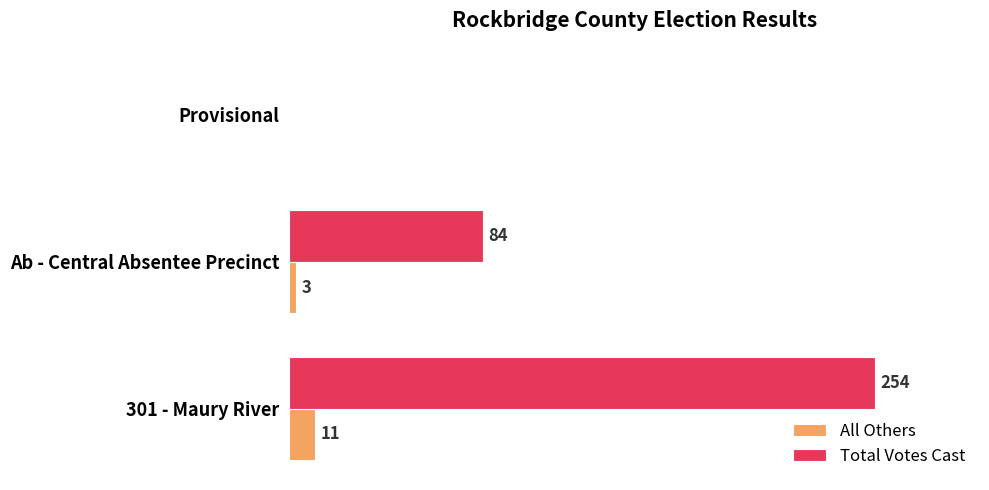

Between 301 - Maury River and Ab - Central Absentee Precinct, which series saw the biggest shift?

Total Votes Cast